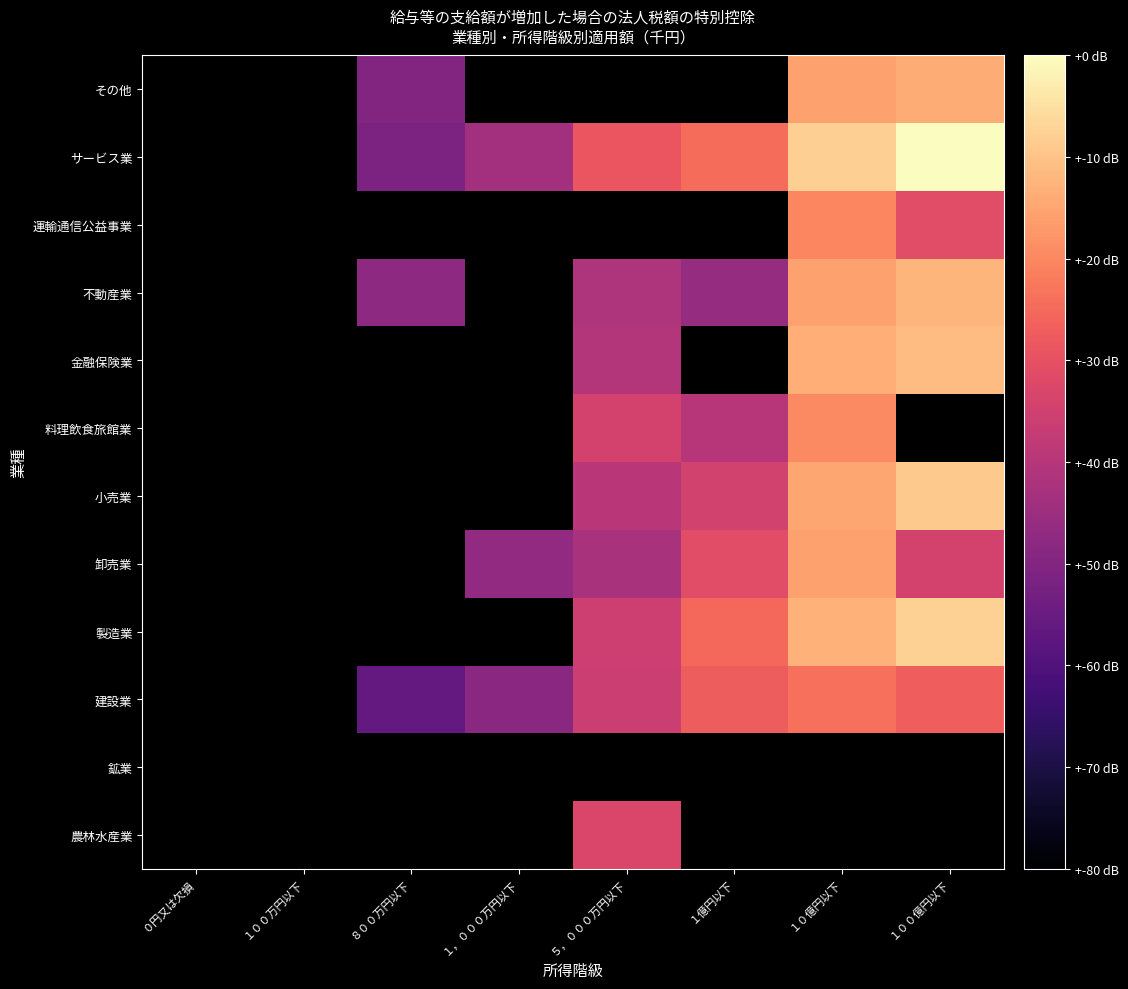

Count the number of categories in the chart.

8